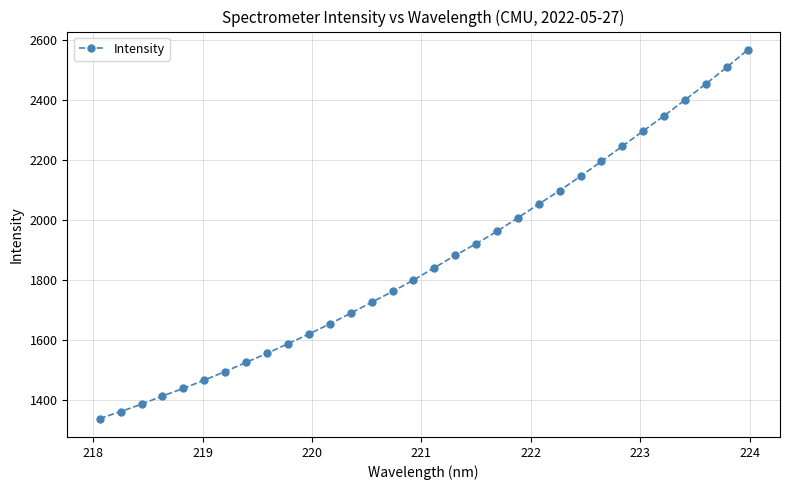

What is the value of the 21st point from the left?

2006.8